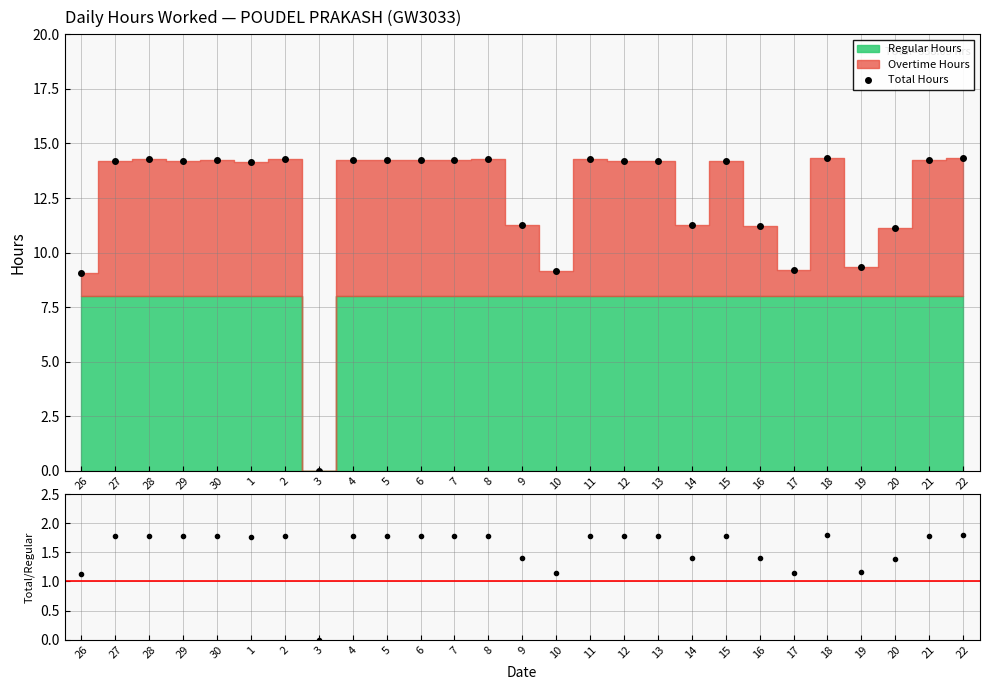

True or false: Total Hours and Total/Regular cross at least once.

False